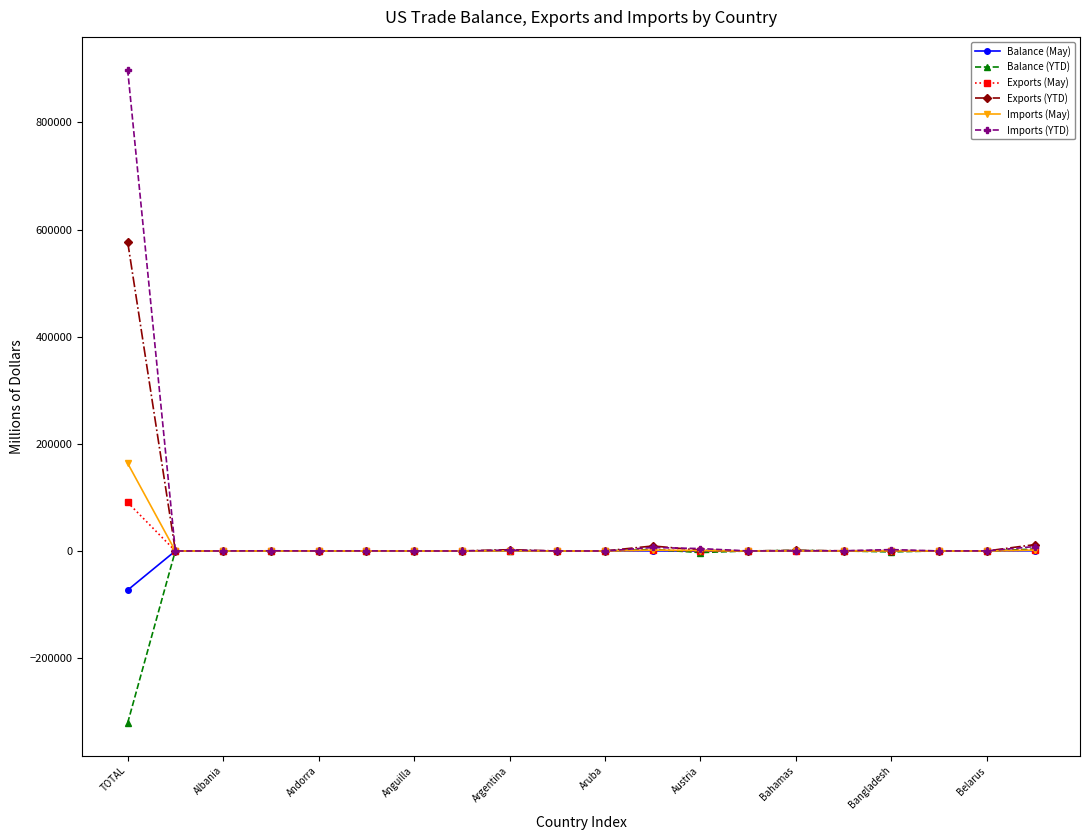

Which series has the widest spread of values?

Imports (YTD)